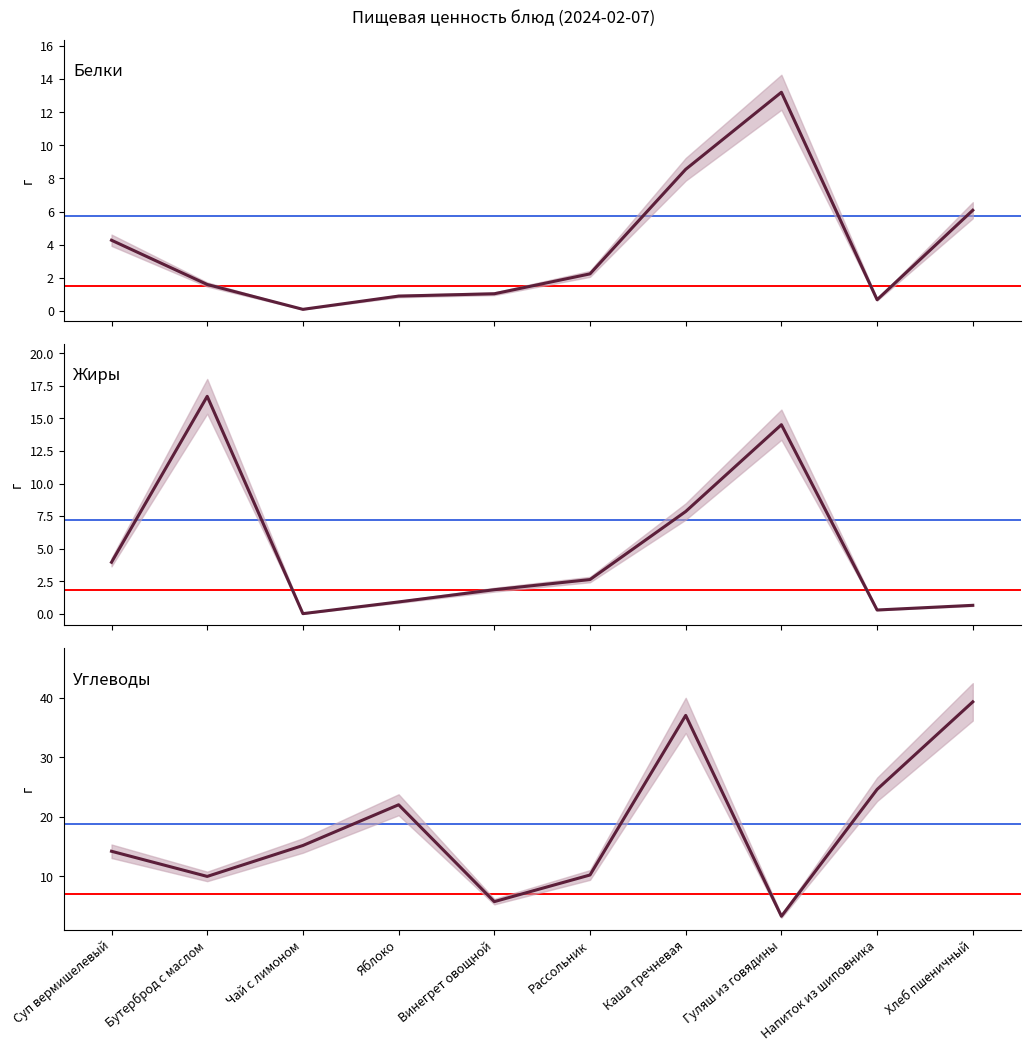

The value of Белки at Винегрет овощной is 1.0. True or false?

True